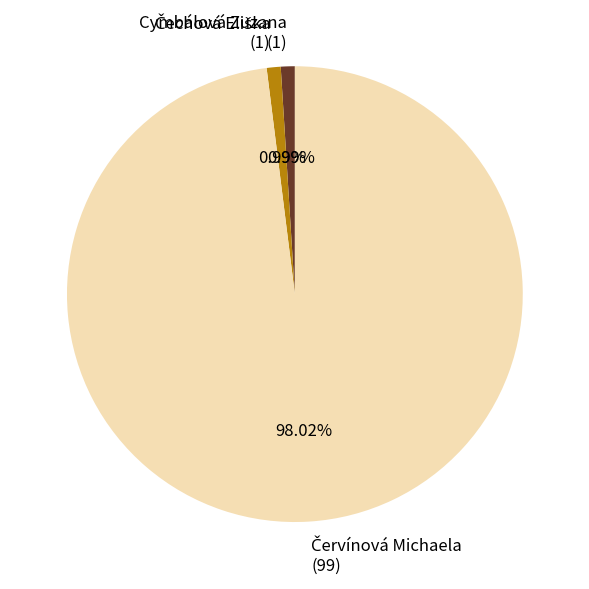

Is there a majority slice in this chart?

Yes